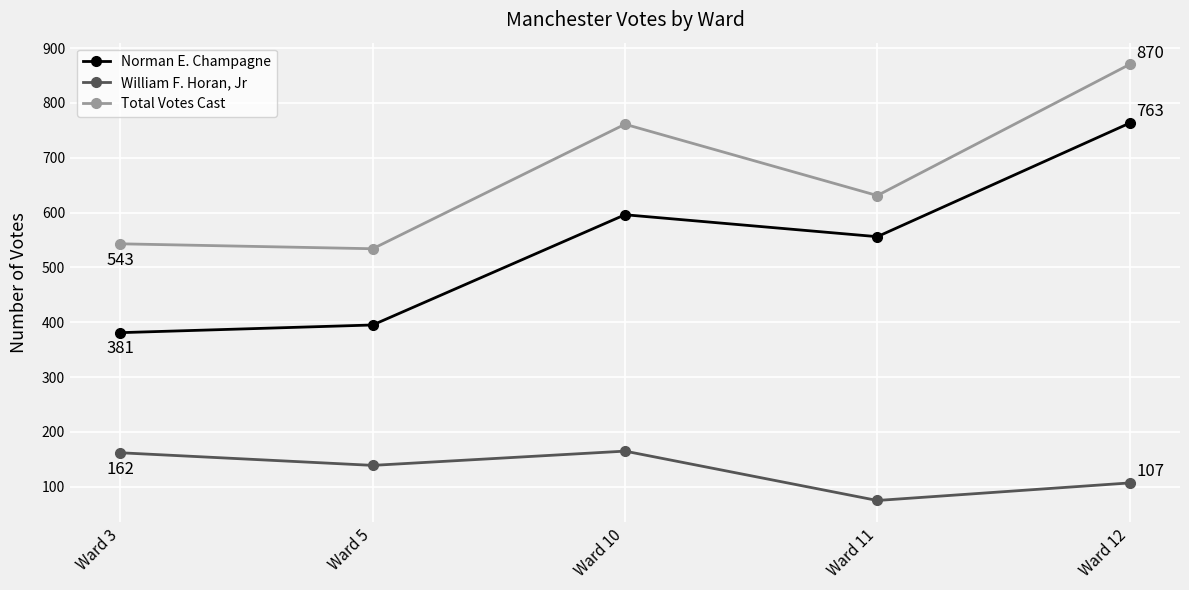

What is the value of the Norman E. Champagne point at the 2nd from the left?

395